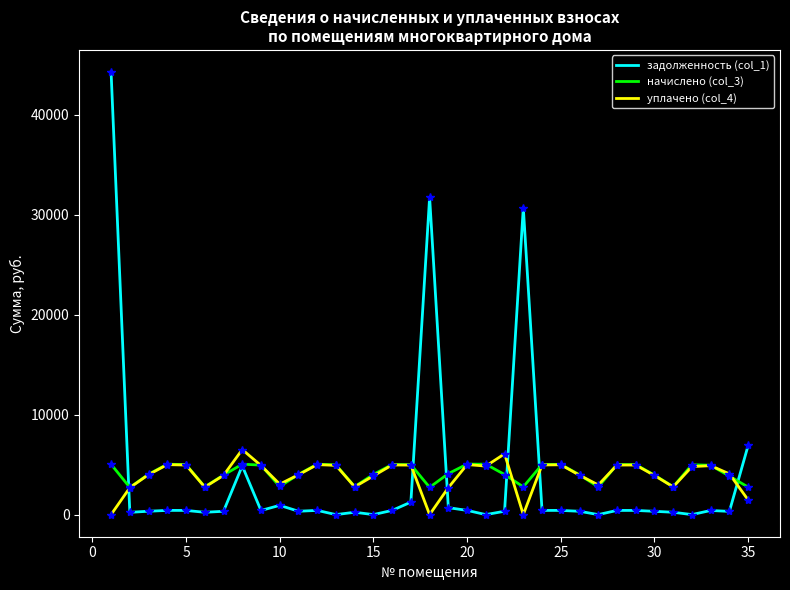

Which series has the largest range (max minus min)?

задолженность (col_1)